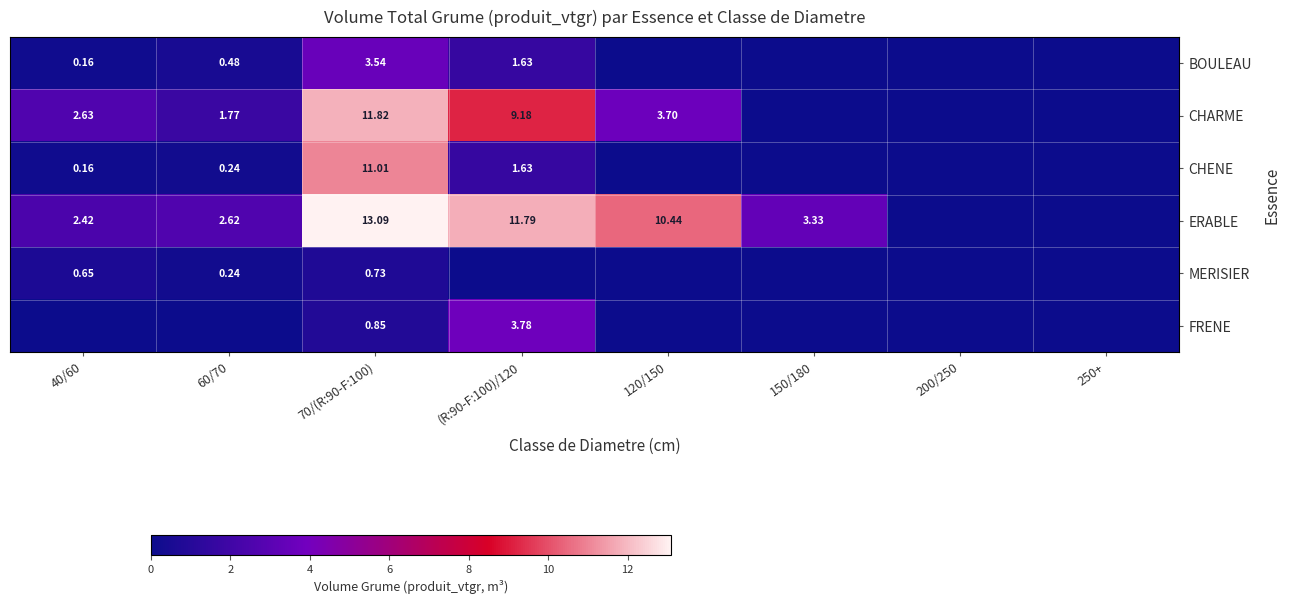

What is the difference between the second highest and second lowest values in the FRENE series?

0.8